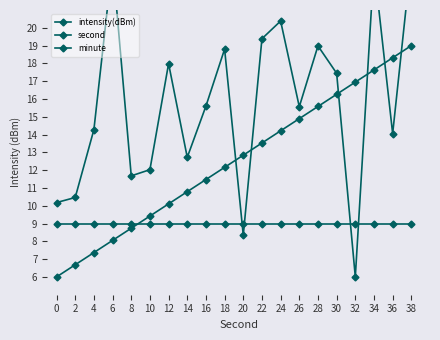

What is the sum of the second values at 22 and 28?

29.1